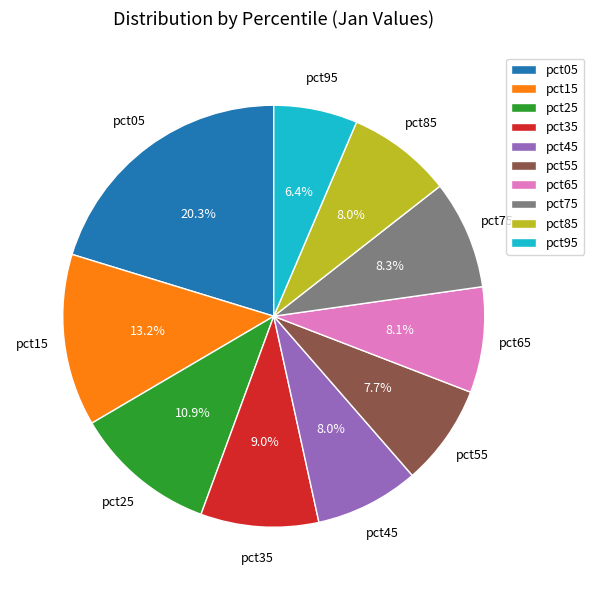

What is the largest slice in the pie chart?

pct05